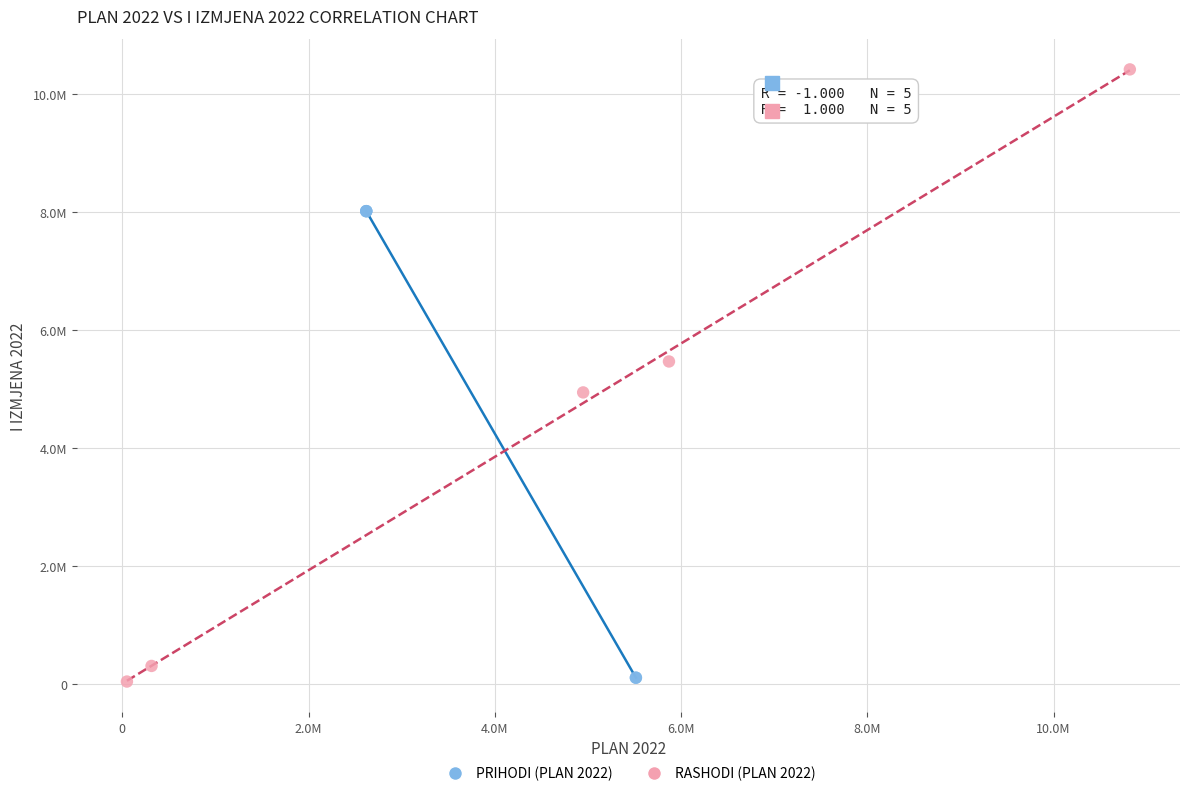

What are all the series names shown in the legend?

PRIHODI (PLAN 2022), RASHODI (PLAN 2022)